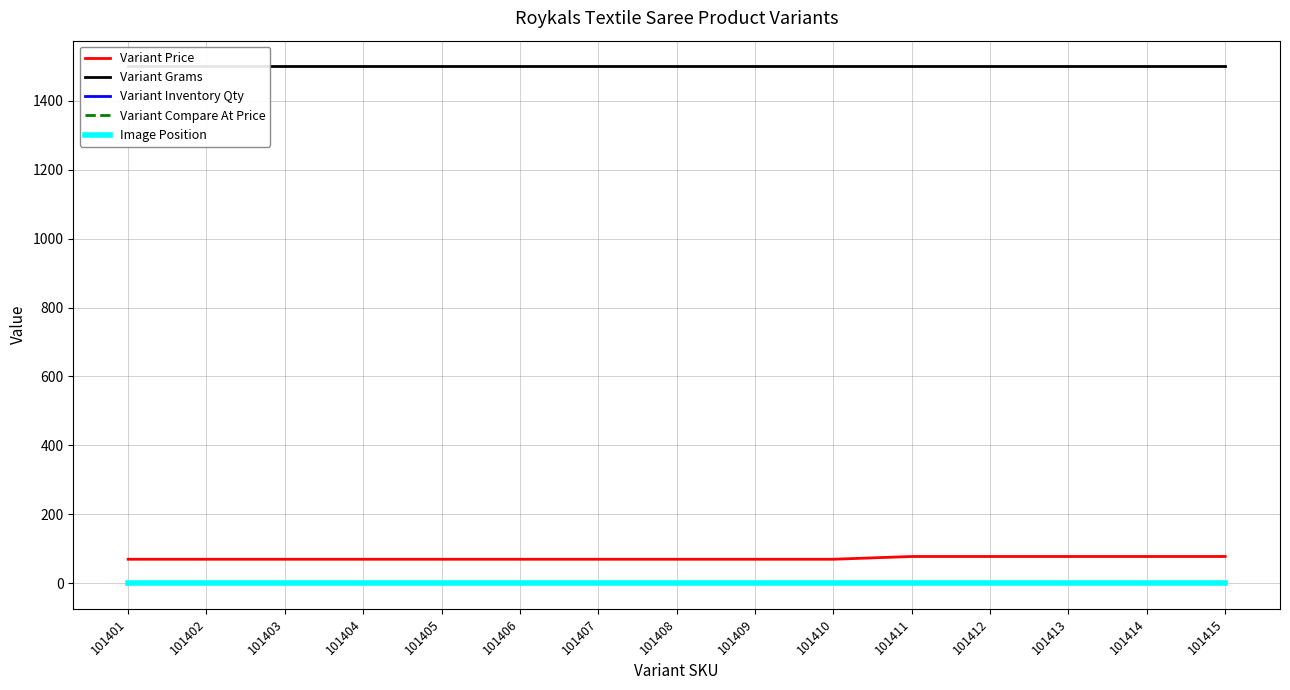

Between 101408 and 101411, which series saw the biggest shift?

Variant Price